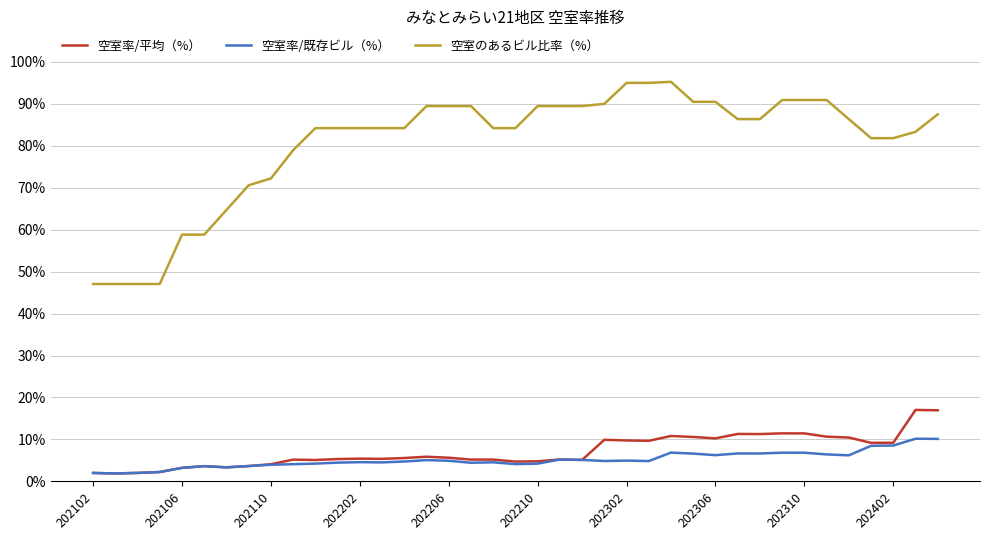

Is this an area chart (filled region under the line)?

No